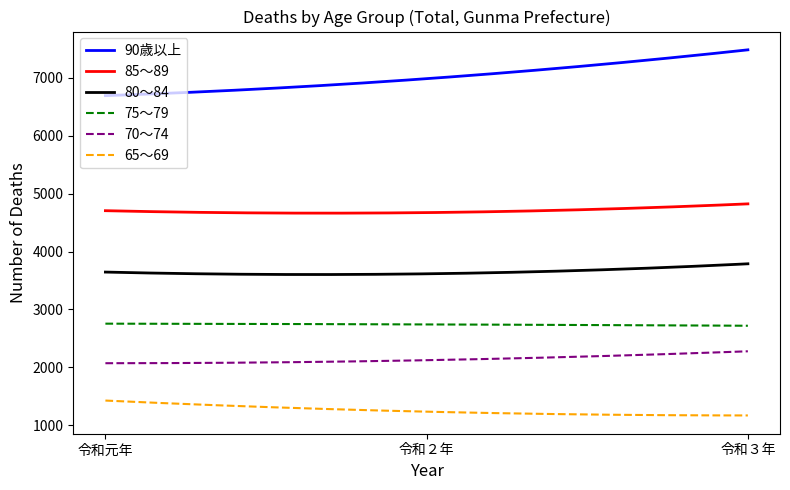

Which series has the widest spread of values?

90歳以上